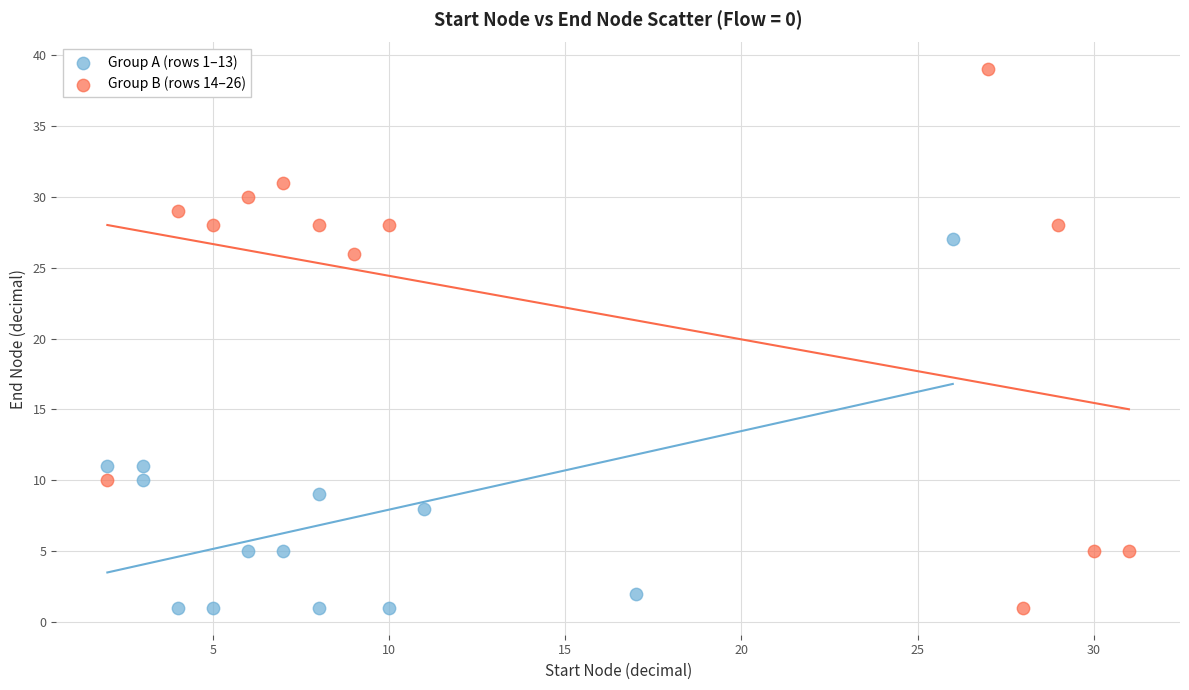

Which series contains the highest Y value?

Group B (rows 14–26)